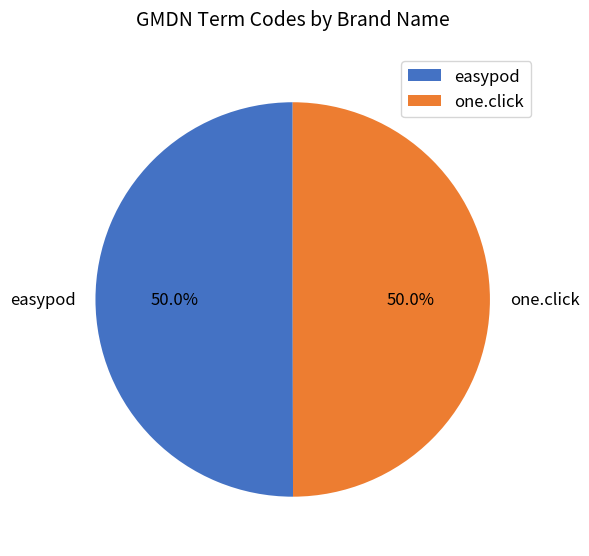

What is the total percentage of easypod and one.click?

100.0%